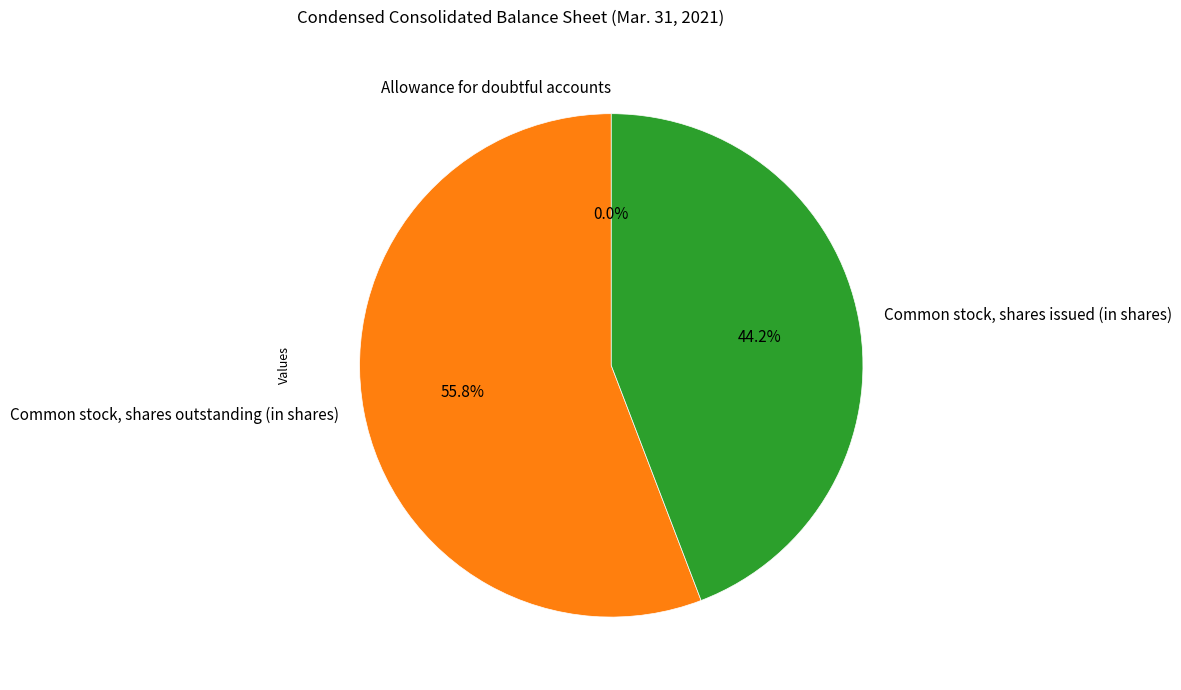

What percentage do Common stock, shares issued (in shares) and Common stock, shares outstanding (in shares) together represent?

100.0%